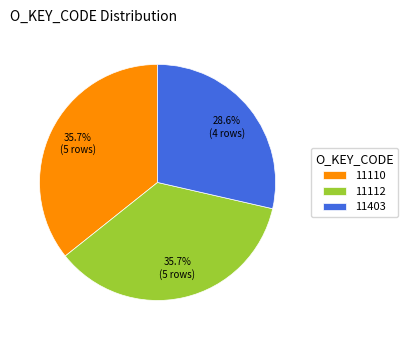

Combined, what portion of the pie is 11110 and 11112?

71.4%